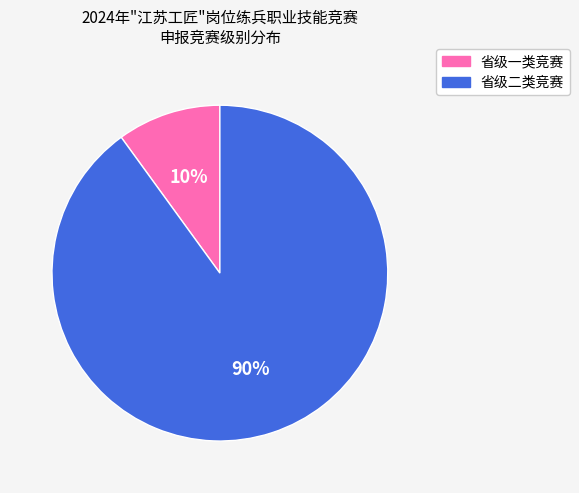

Count the number of slices in the pie.

2